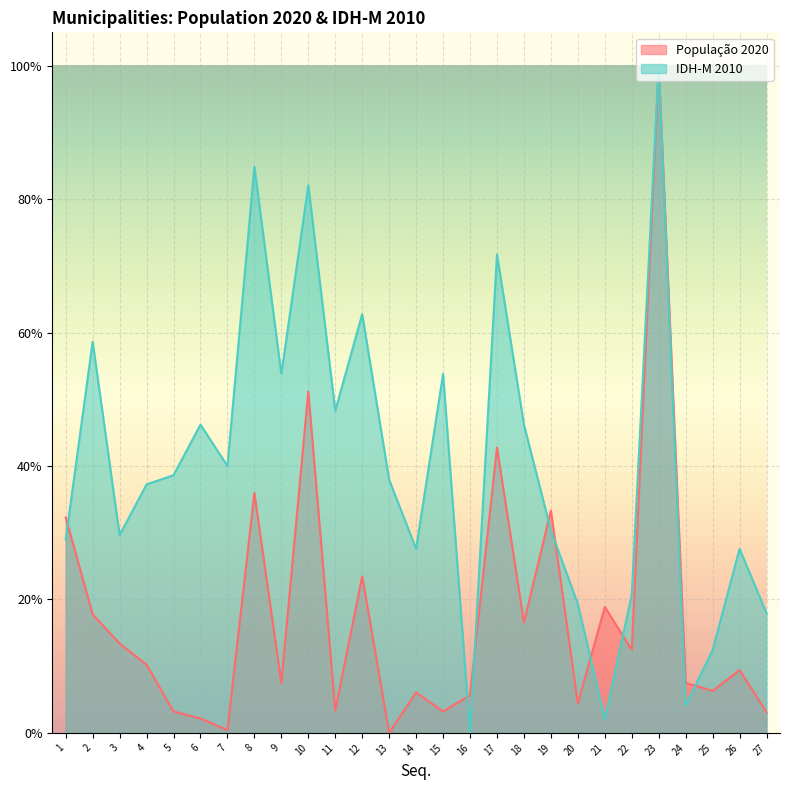

At 3, list the series in order from smallest to largest.

População 2020, IDH-M 2010